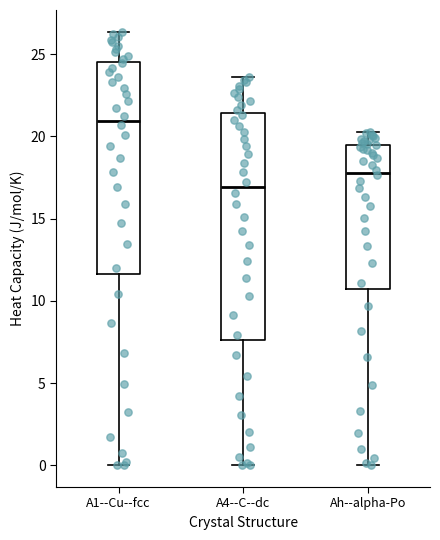

Which box has the highest median line?

A1--Cu--fcc